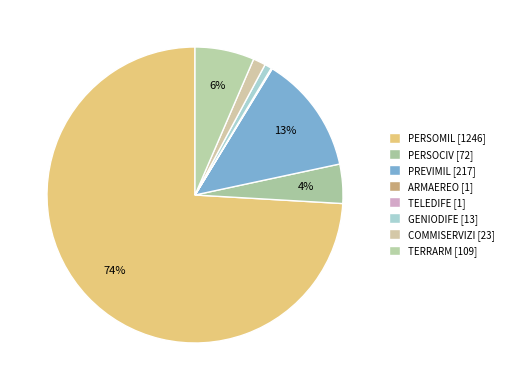

What is the smallest slice in the pie chart?

ARMAEREO